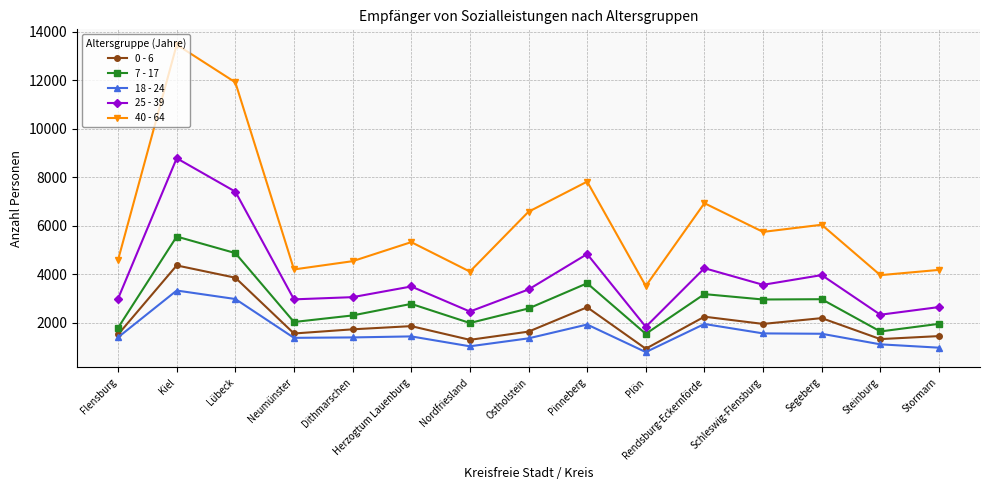

At Pinneberg, list the series in order from smallest to largest.

18 - 24, 0 - 6, 7 - 17, 25 - 39, 40 - 64